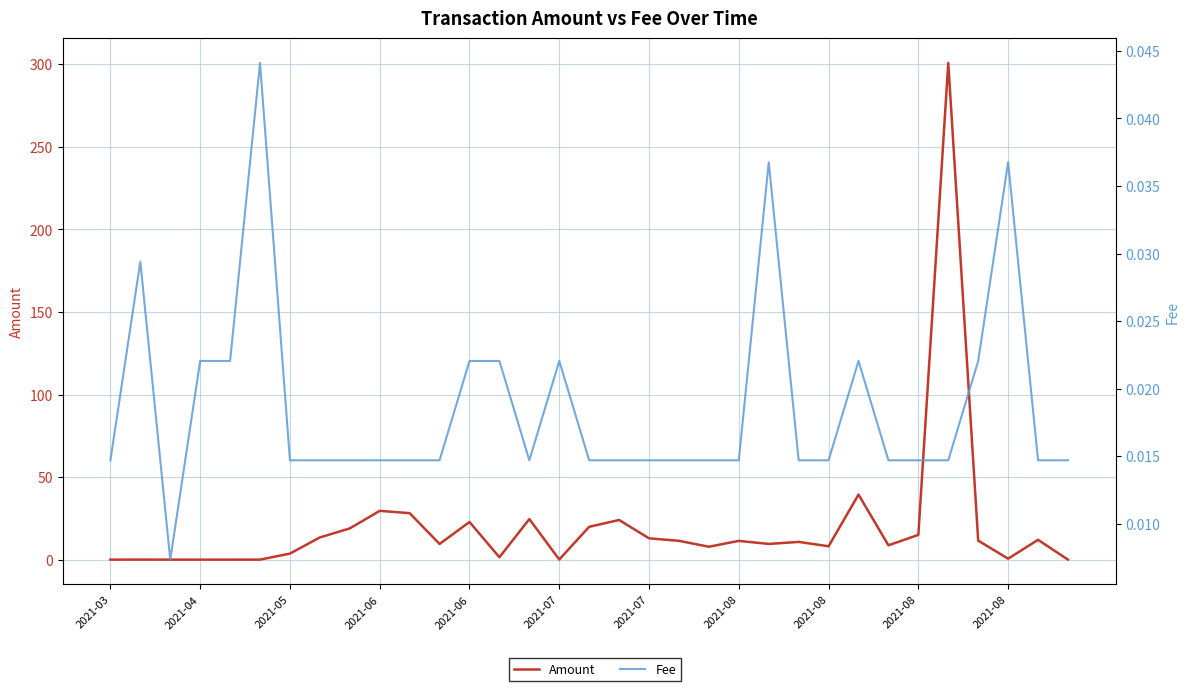

How many values in Amount are above zero?

28